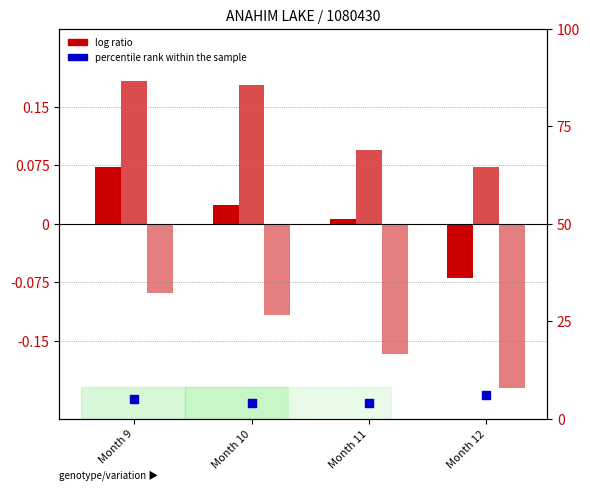

Which series has the widest spread of Y values?

Tm (log ratio)